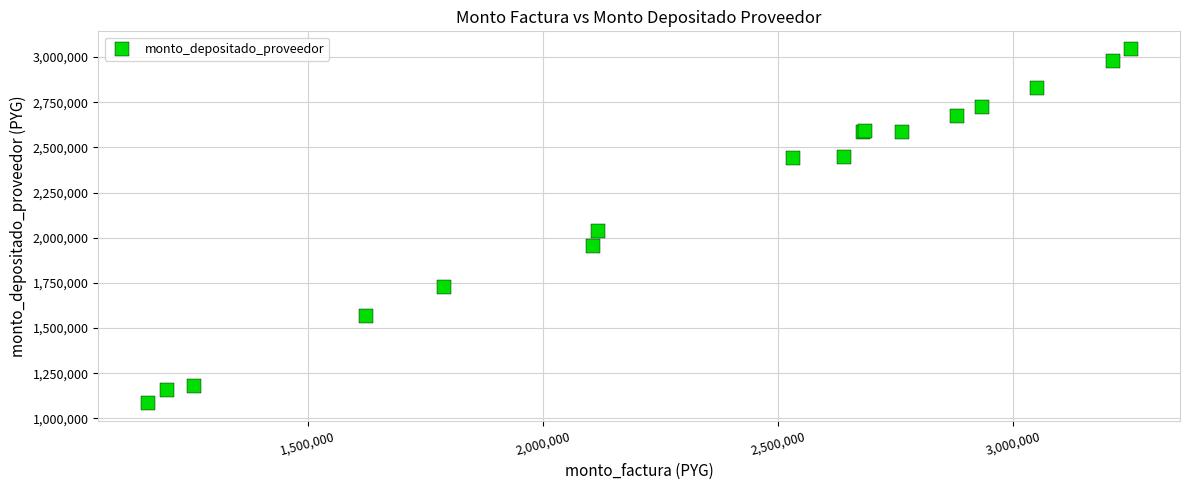

What Y value in the scatter plot is closest to 2064985?

2039657